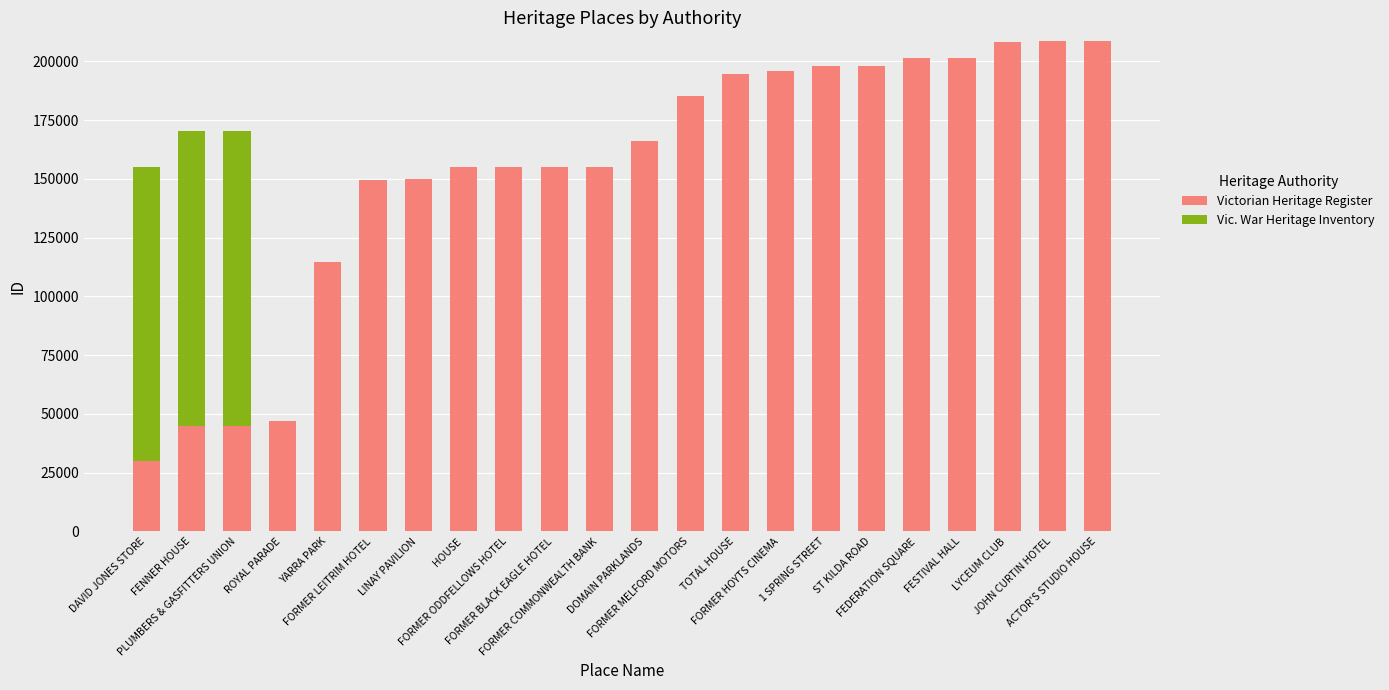

Is it true that Victorian Heritage Register equals 201568 at FESTIVAL HALL?

True